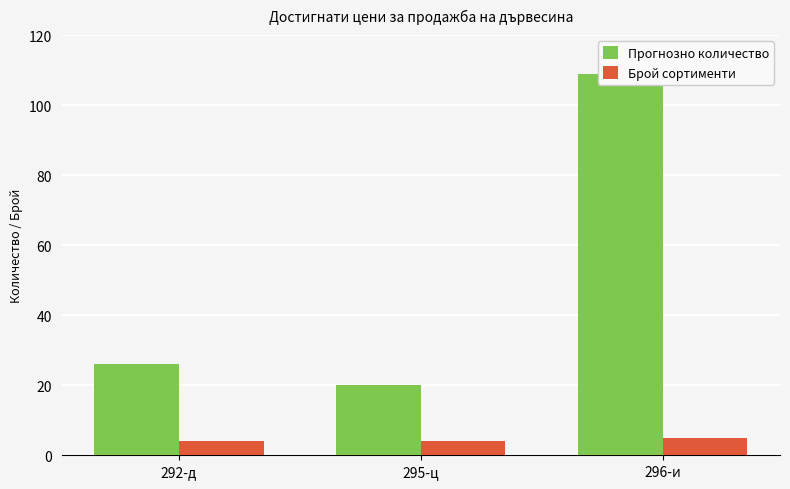

What is the total value across all series at 295-ц?

24